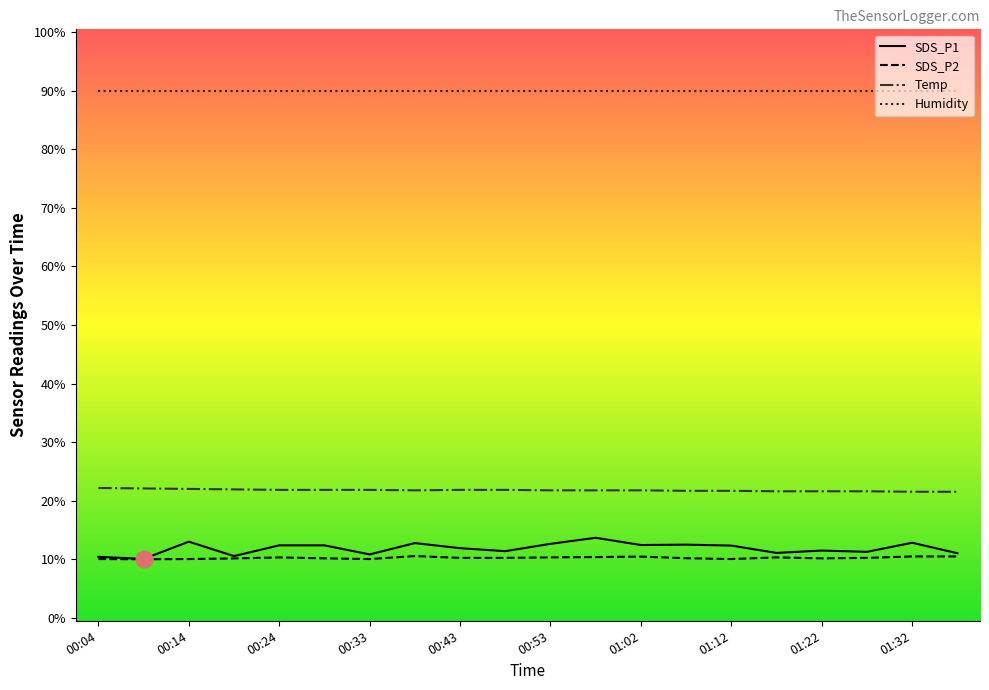

At how many categories does at least one series exceed 14?

20